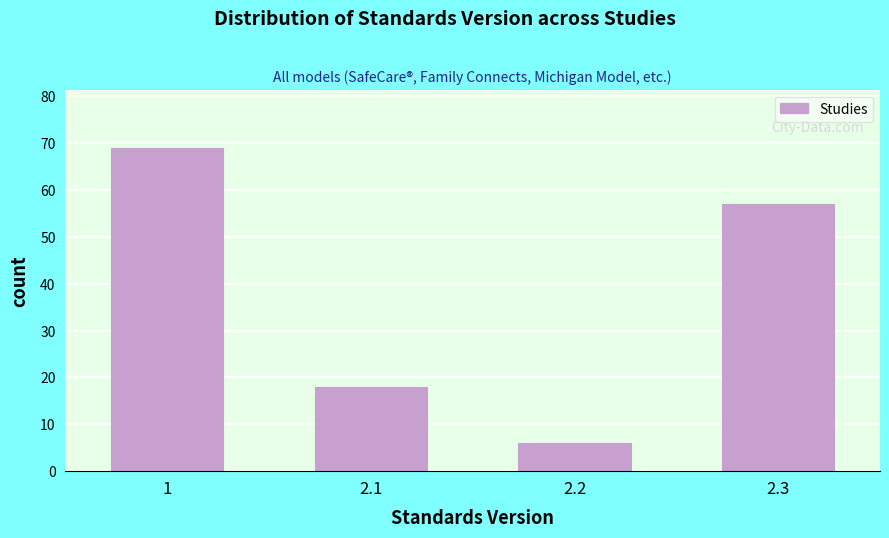

Reading left to right, what are all the values shown in this chart?

69	18	6	57